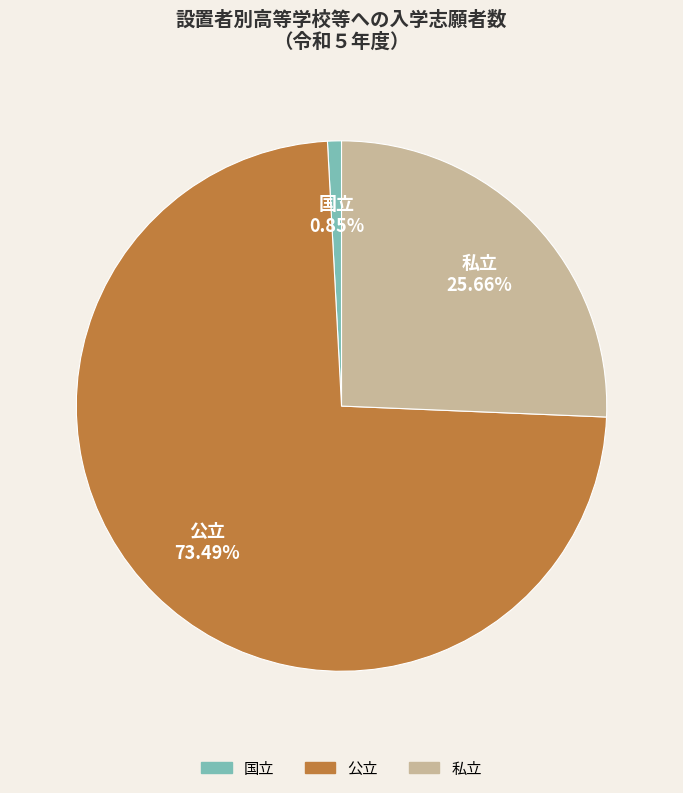

What is the total percentage of 国立 and 公立?

74.3%